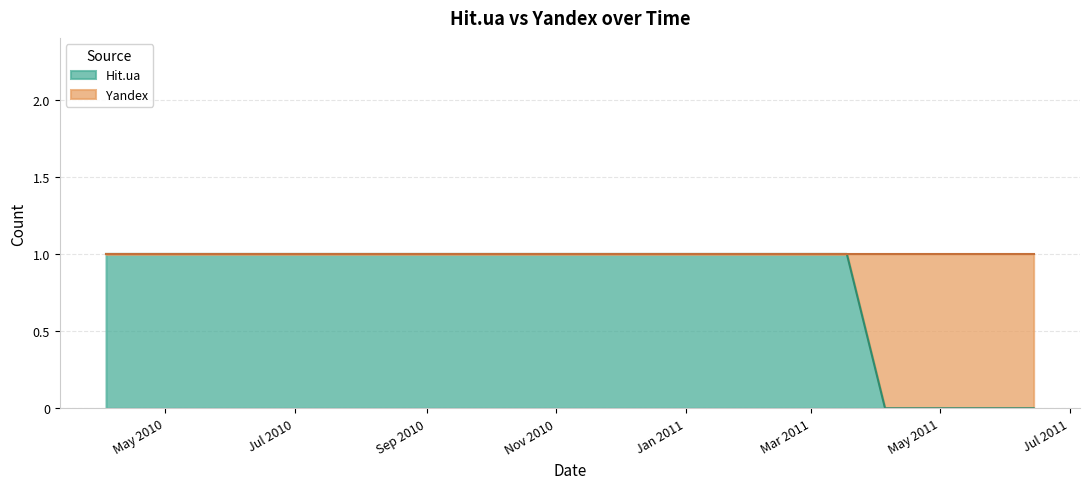

At which category does the chart reach its minimum across all series?

2011-04-05